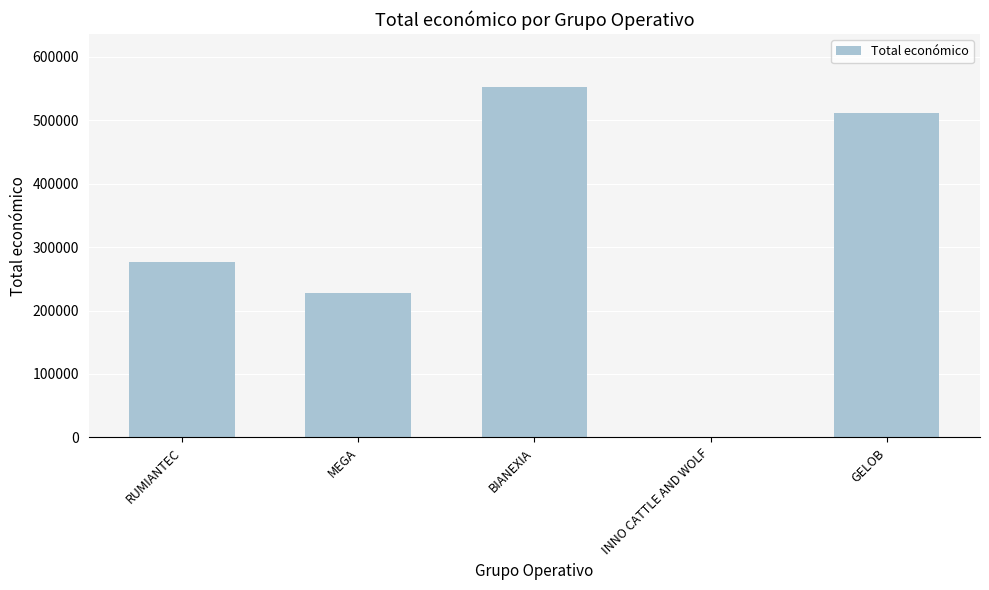

Between RUMIANTEC and GELOB, which is larger?

GELOB